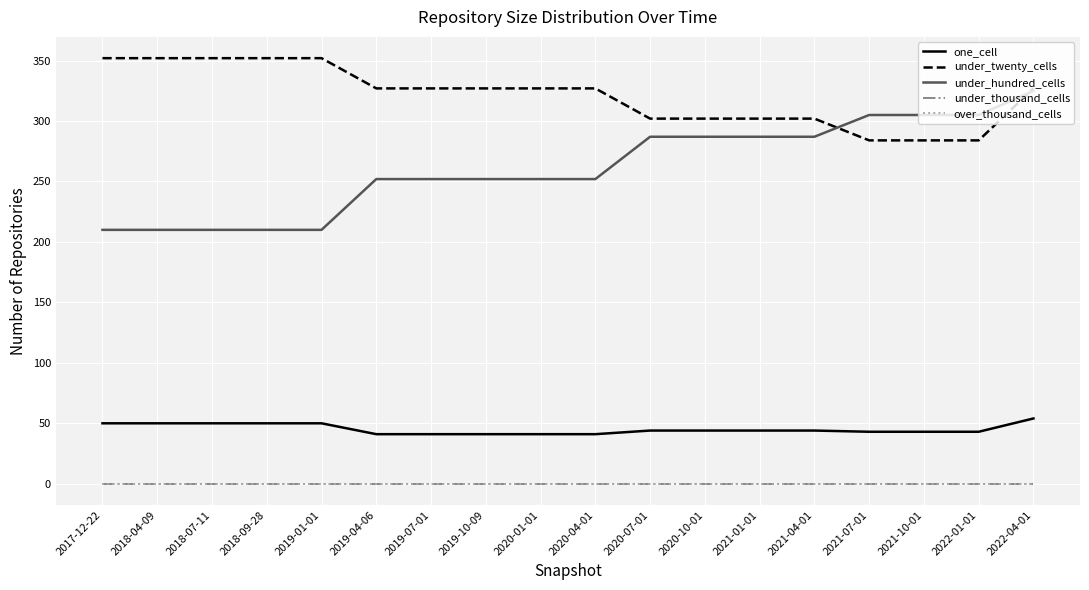

True or false: under_twenty_cells has more than 1 interior local peaks.

False